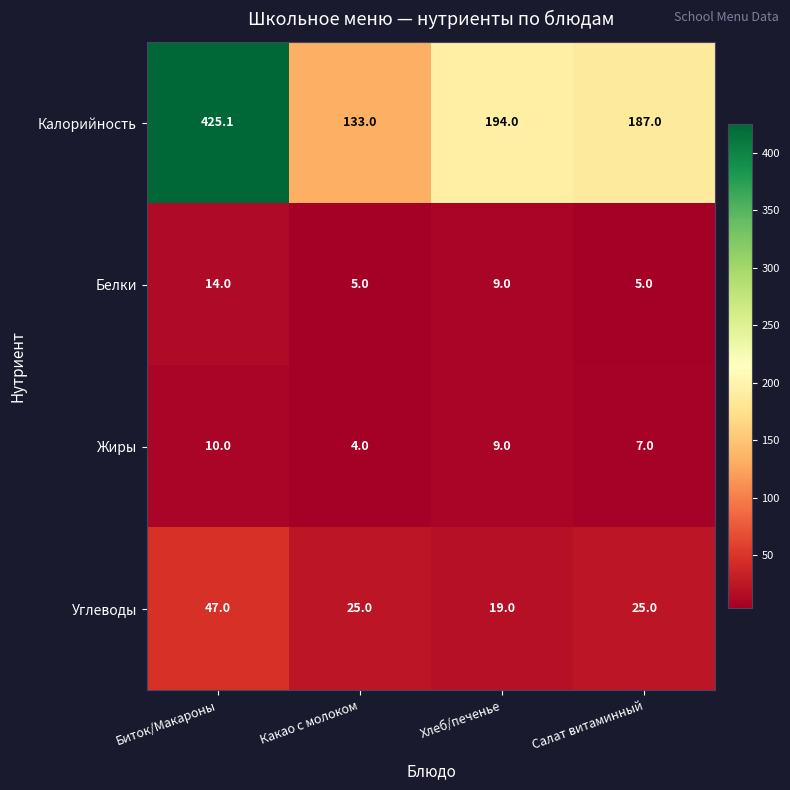

The value of Калорийность at Хлеб/печенье is 194.0. True or false?

True